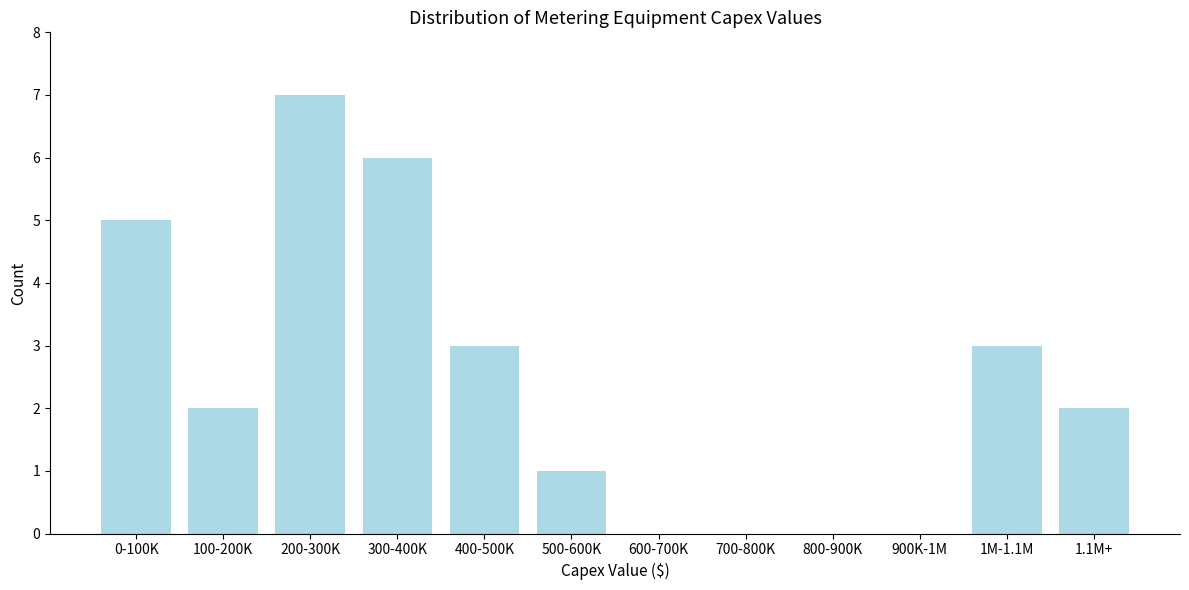

Reading right to left, transcribe all the data shown in this chart.

1.1M+=2	1M-1.1M=3	900K-1M=0	800-900K=0	700-800K=0	600-700K=0	500-600K=1	400-500K=3	300-400K=6	200-300K=7	100-200K=2	0-100K=5